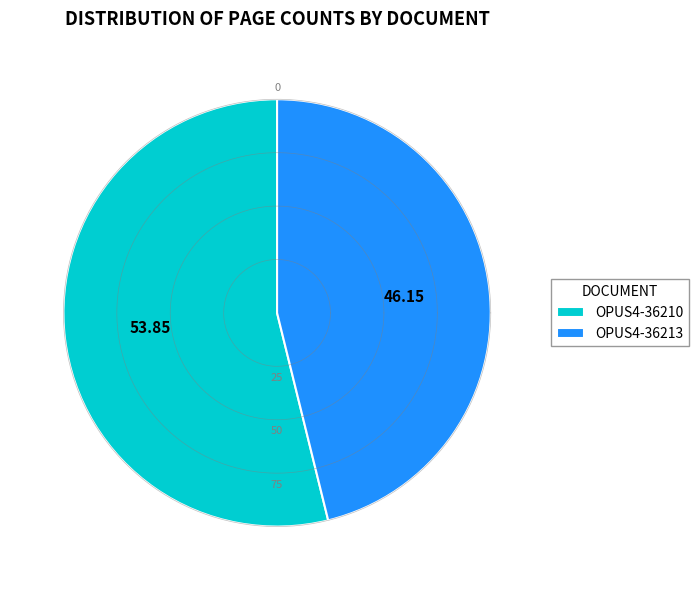

Rank the categories by value from highest to lowest.

OPUS4-36210, OPUS4-36213